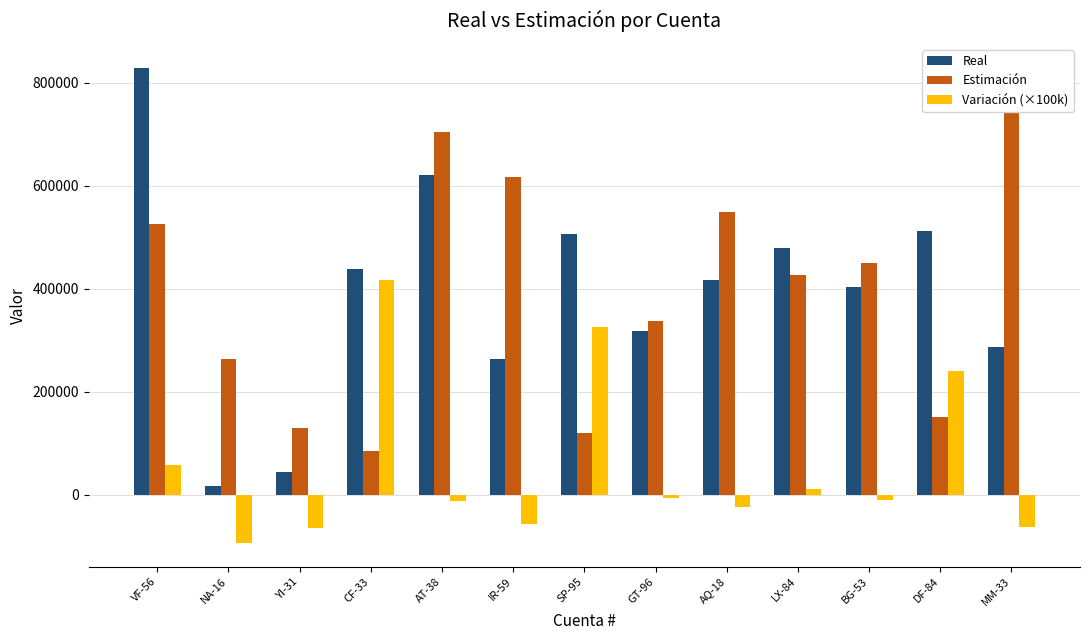

What is the difference between the second highest and minimum values in the Real series?

602021.0